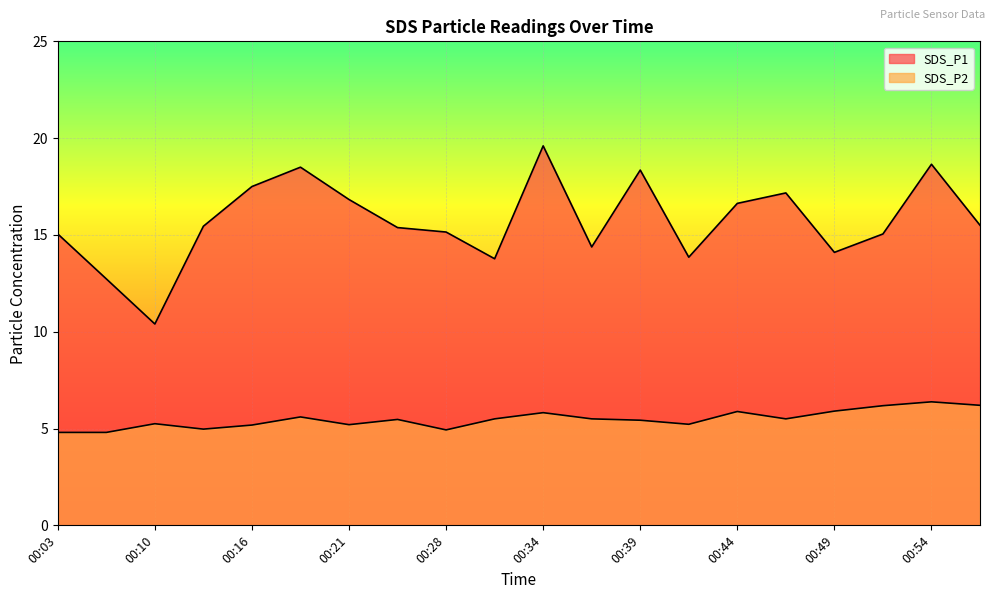

True or false: SDS_P1 and SDS_P2 intersect in this chart.

False